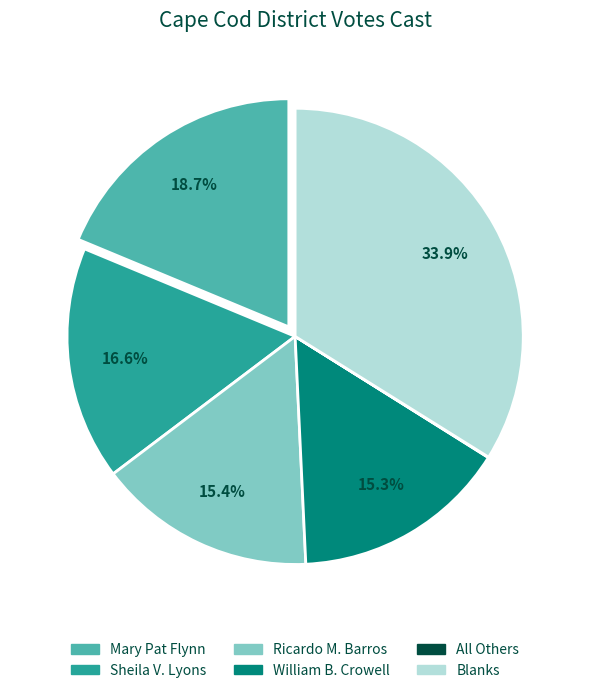

Does any single category account for the majority?

No